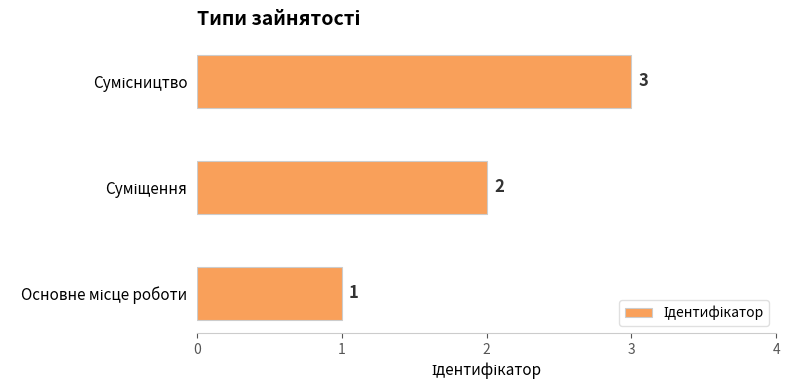

Count the values in the range 1 to 3.

3